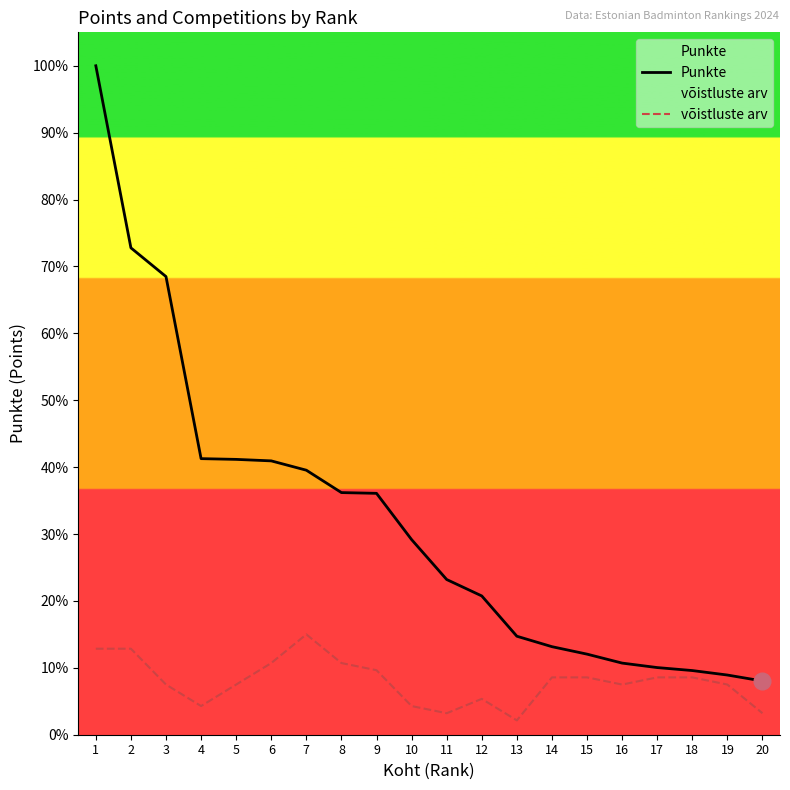

Reading left to right, list all the values displayed in this chart.

Punkte: 8965.0	6525.0	6140.0	3700.0	3690.0	3670.0	3545.0	3245.0	3235.0	2615.0	2080.0	1860.0	1320.0	1180.0	1080.0	960.0	900.0	860.0	800.0	720.0
võistluste arv: 1152.6	1152.6	672.4	384.2	672.4	960.5	1344.8	960.5	864.5	384.2	288.2	480.3	192.1	768.4	768.4	672.4	768.4	768.4	672.4	288.2